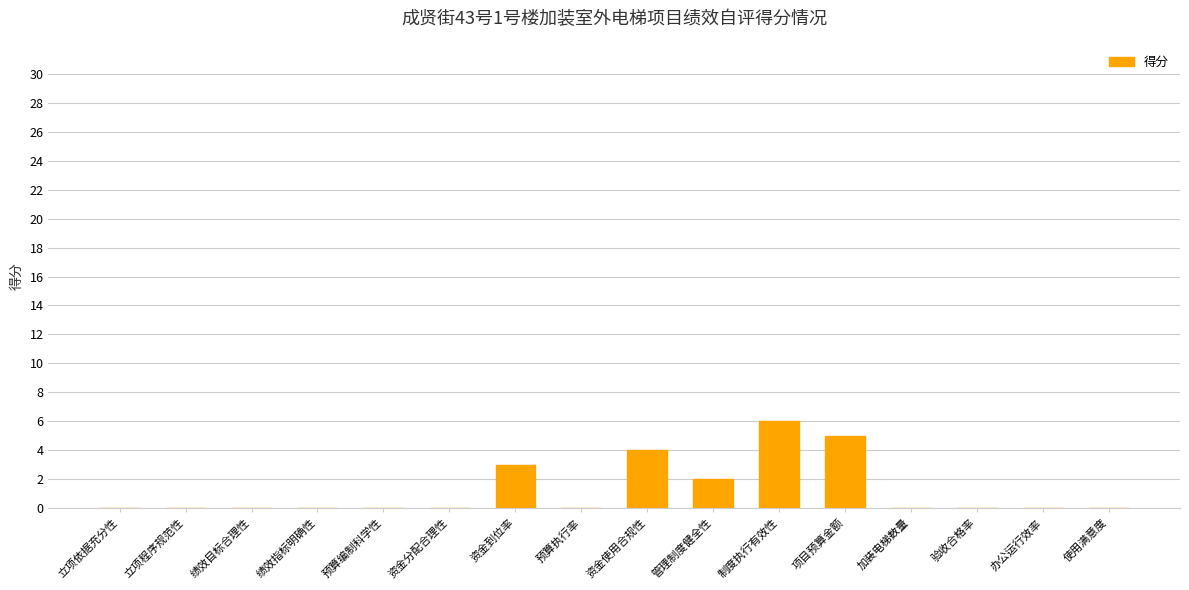

What is the sum of all values?

20